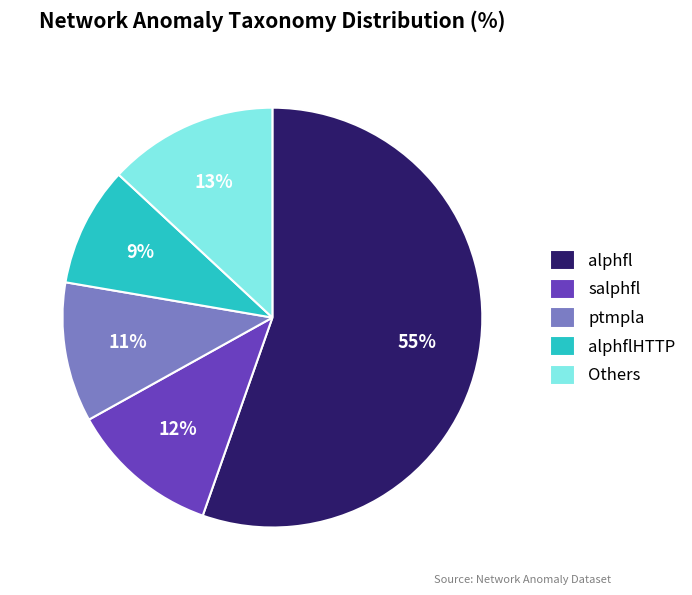

Which category has the smallest portion of the pie?

alphflHTTP